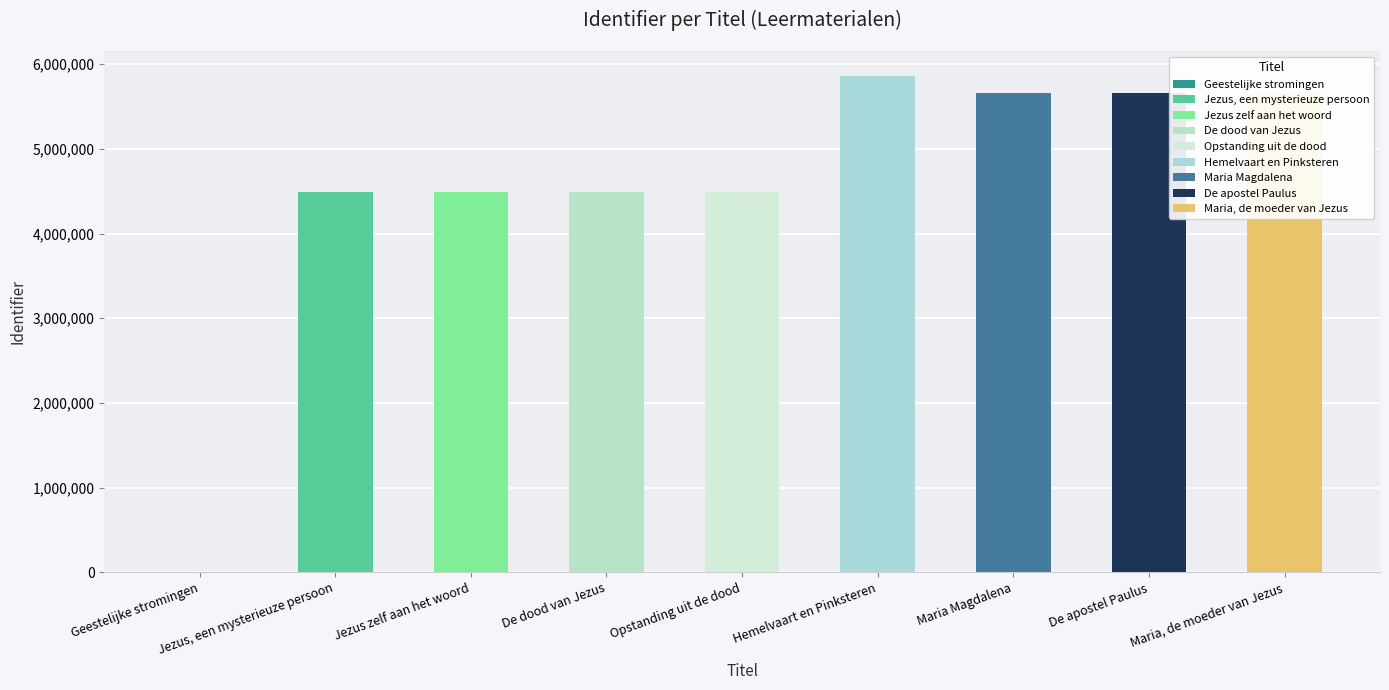

What position from the left is De apostel Paulus?

8